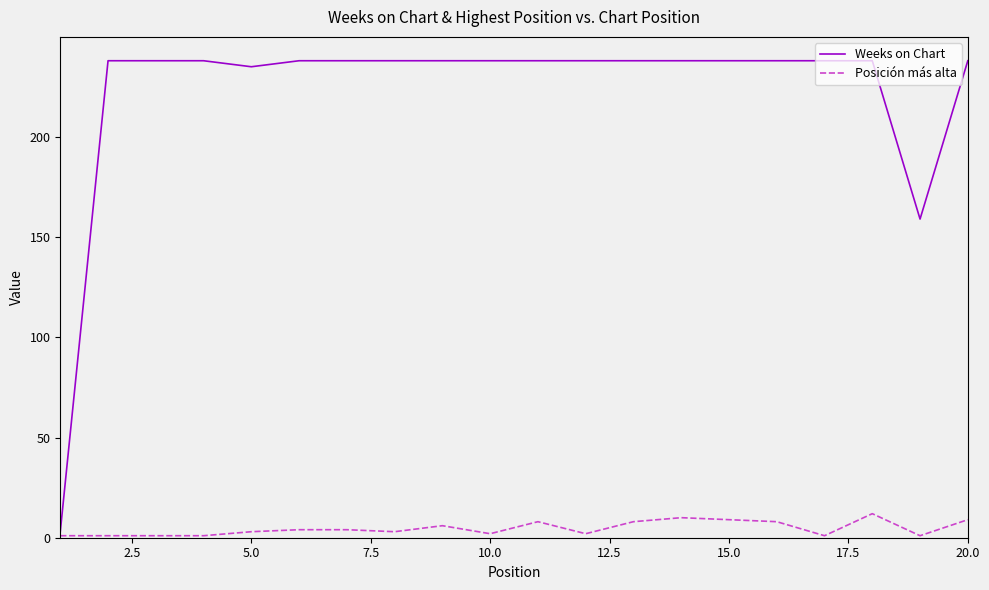

What are all the series names shown in the legend?

Weeks on Chart, Posición más alta